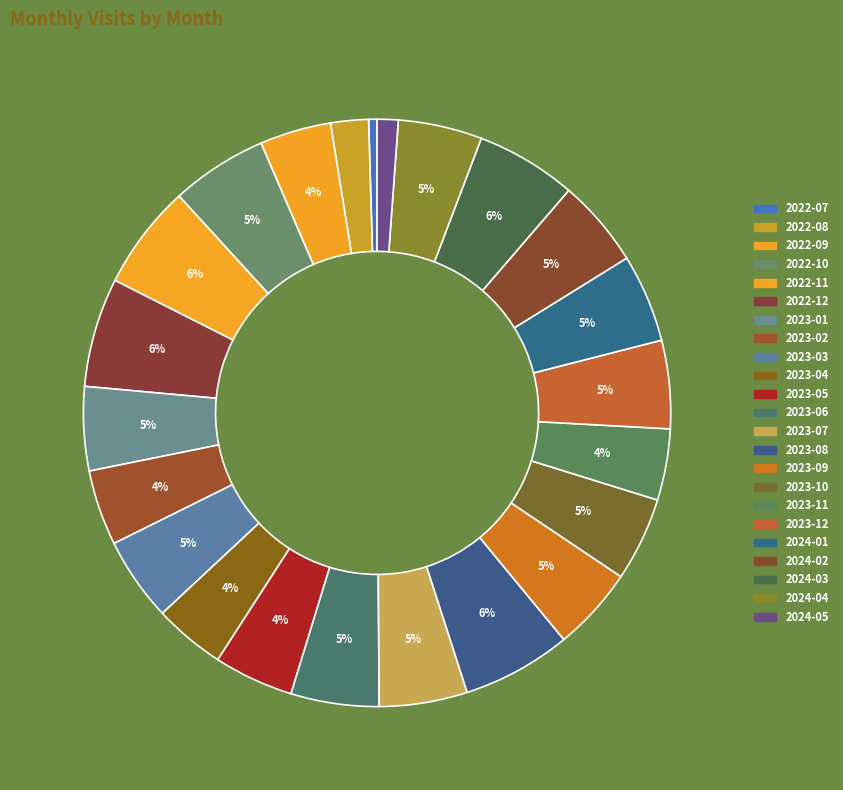

Does 2023-09 represent more than half of the total?

No